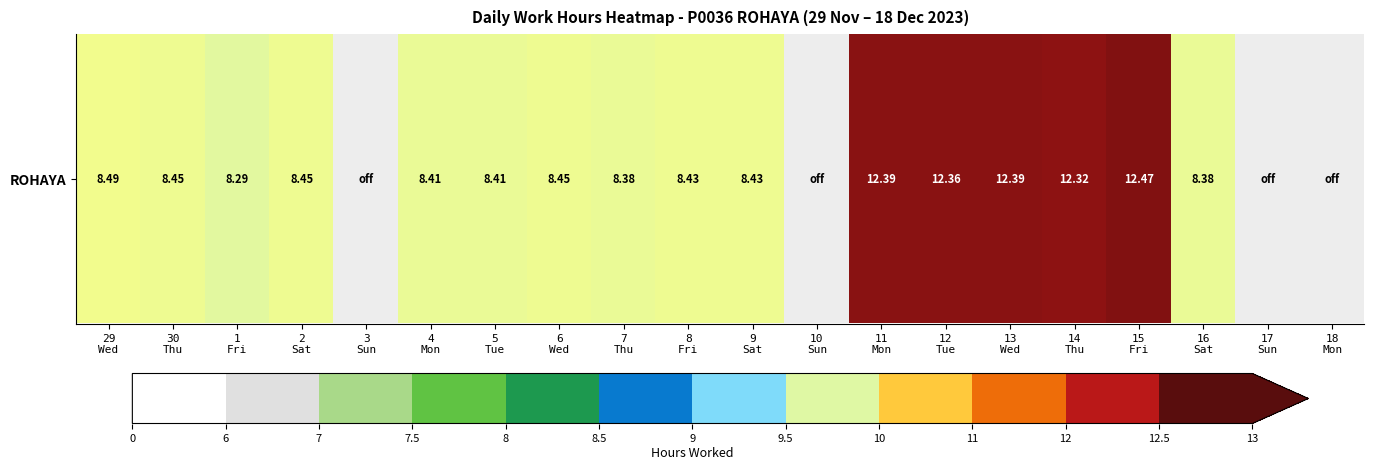

Rank the categories by value from lowest to highest.

3
Sun, 10
Sun, 17
Sun, 18
Mon, 1
Fri, 7
Thu, 16
Sat, 4
Mon, 5
Tue, 8
Fri, 9
Sat, 30
Thu, 2
Sat, 6
Wed, 29
Wed, 14
Thu, 12
Tue, 11
Mon, 13
Wed, 15
Fri